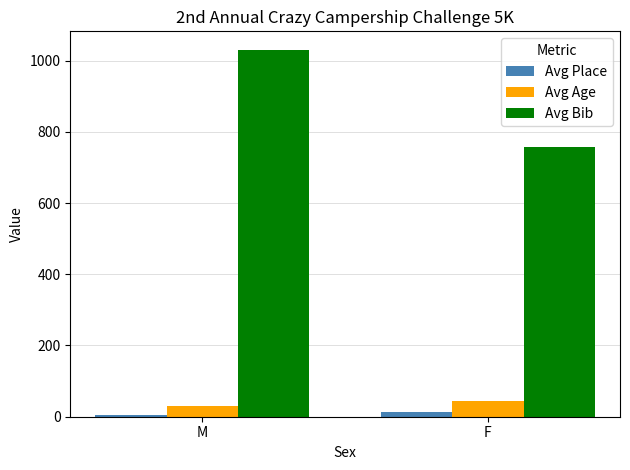

What are all the series names shown in the legend?

Avg Place, Avg Age, Avg Bib